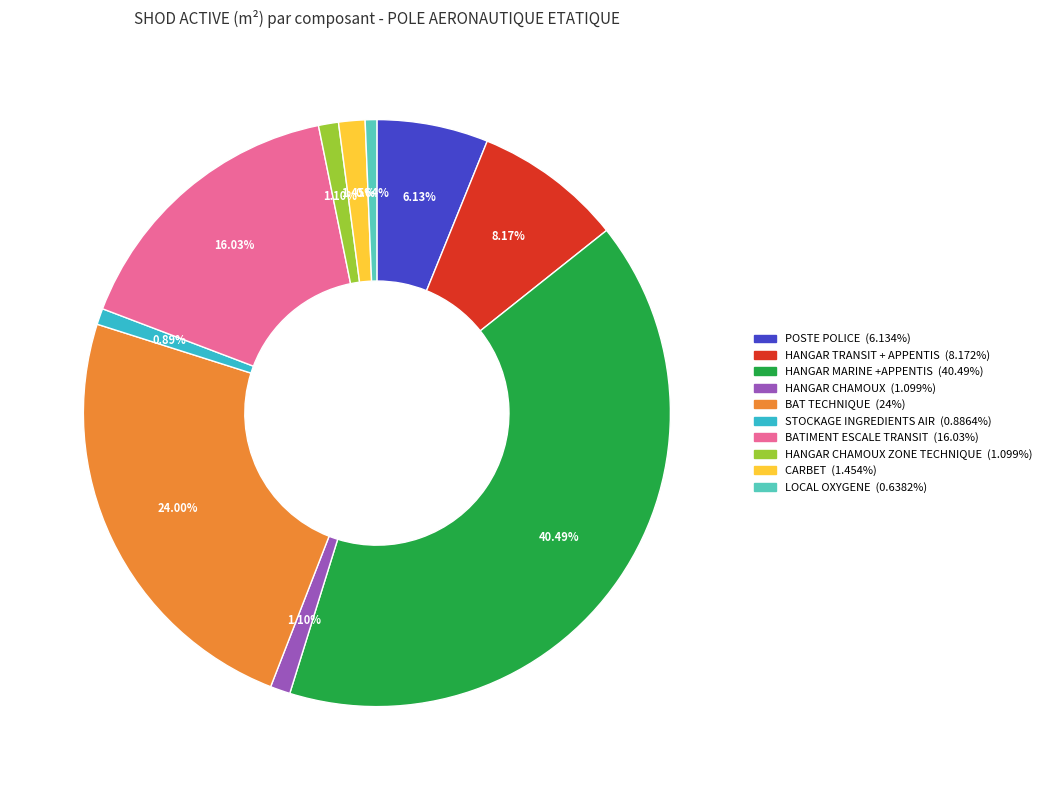

Is there a majority slice in this chart?

No